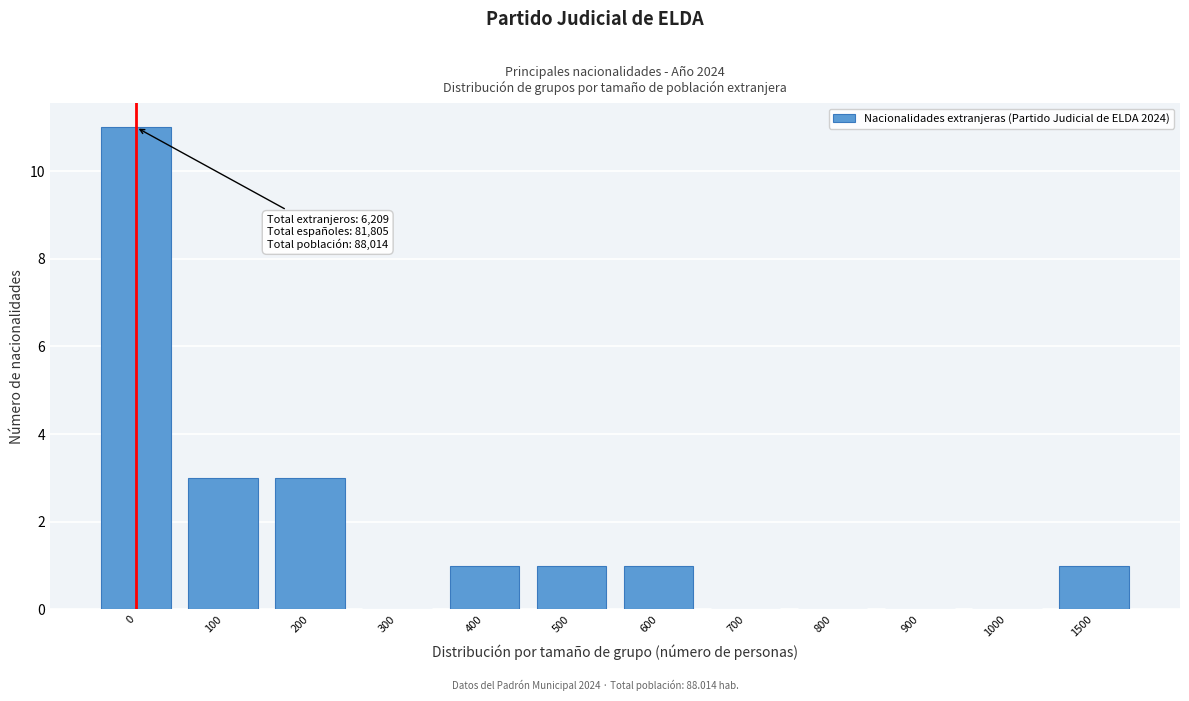

Reading right to left, list all the values displayed in this chart.

1500=1	1000=0	900=0	800=0	700=0	600=1	500=1	400=1	300=0	200=3	100=3	0=11